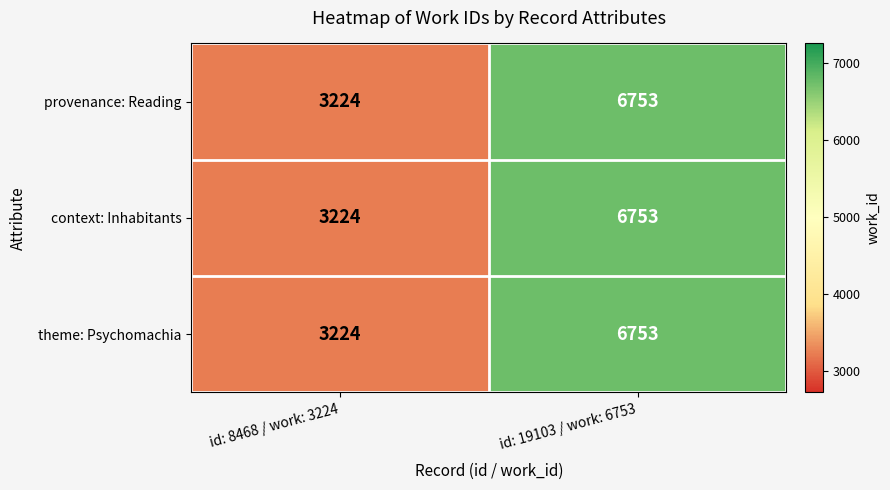

Which category has the highest value in the theme: Psychomachia series?

id: 19103 / work: 6753